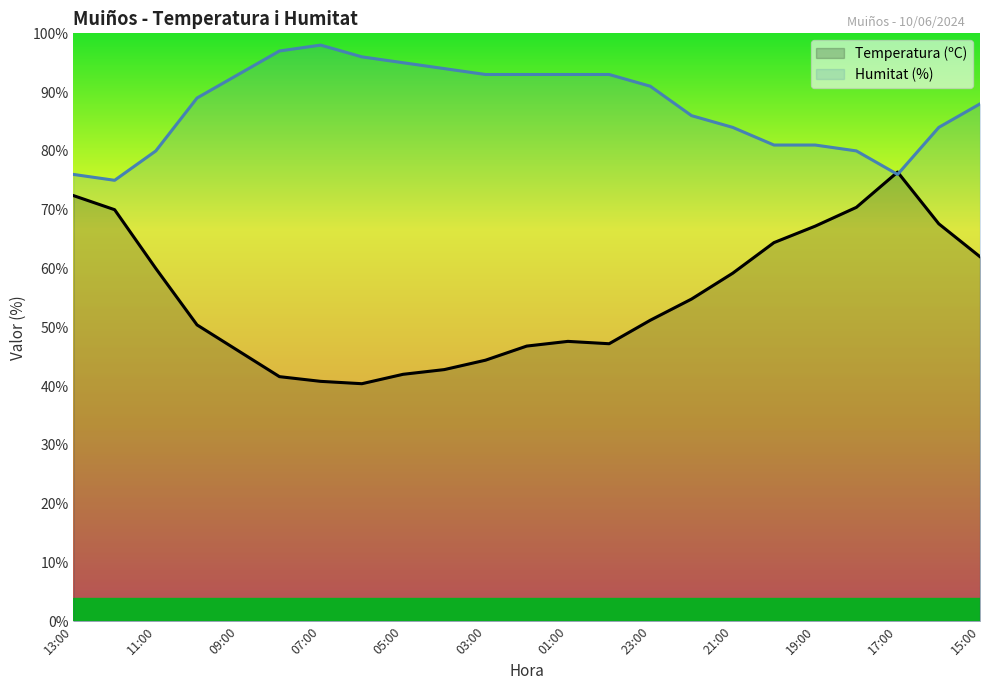

True or false: Humitat (%) and Temperatura (ºC) intersect in this chart.

True